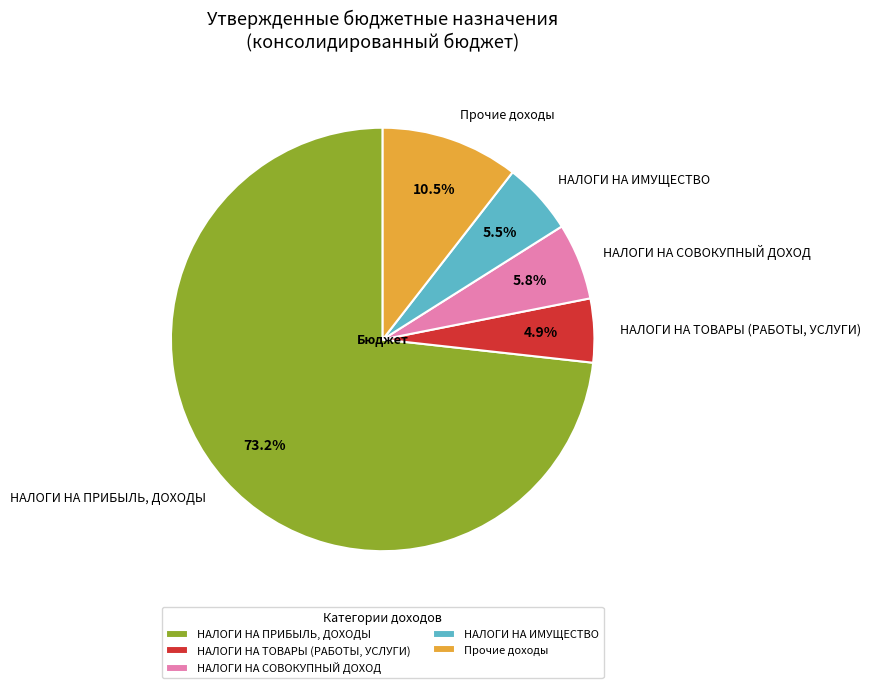

To the nearest percent, what is the combined percentage of НАЛОГИ НА ПРИБЫЛЬ, ДОХОДЫ and НАЛОГИ НА СОВОКУПНЫЙ ДОХОД?

79%